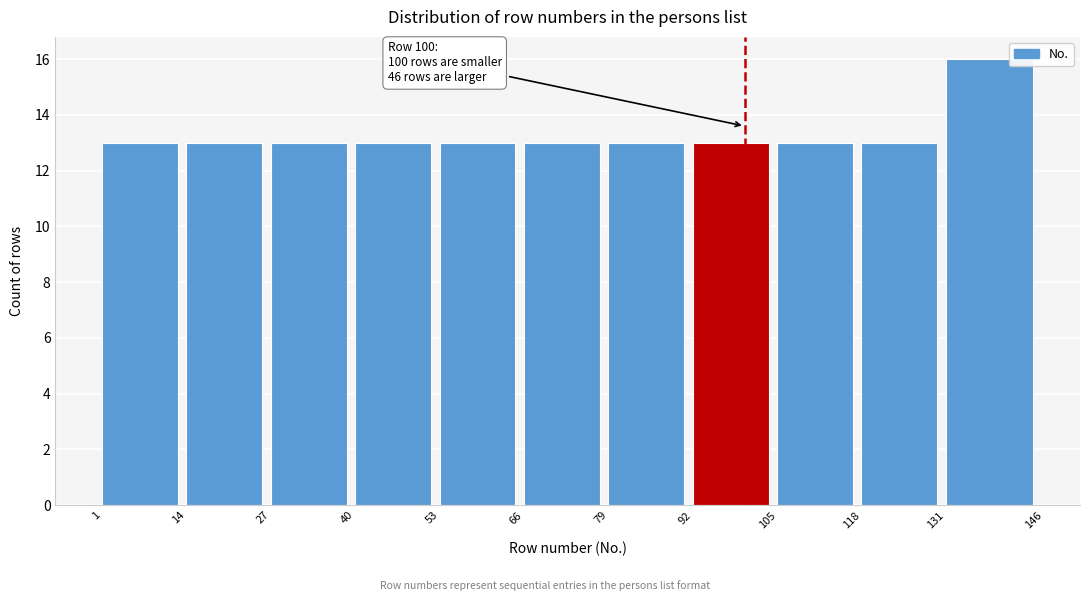

Which range on the x-axis has the tallest bar?

131 to 146